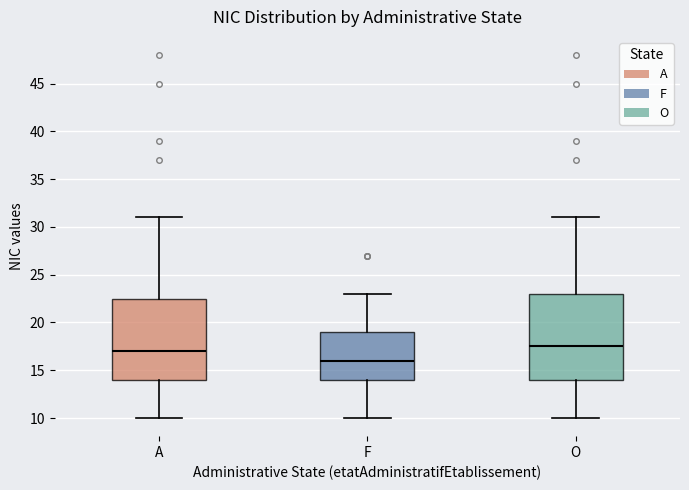

Which box has the lowest median line?

F